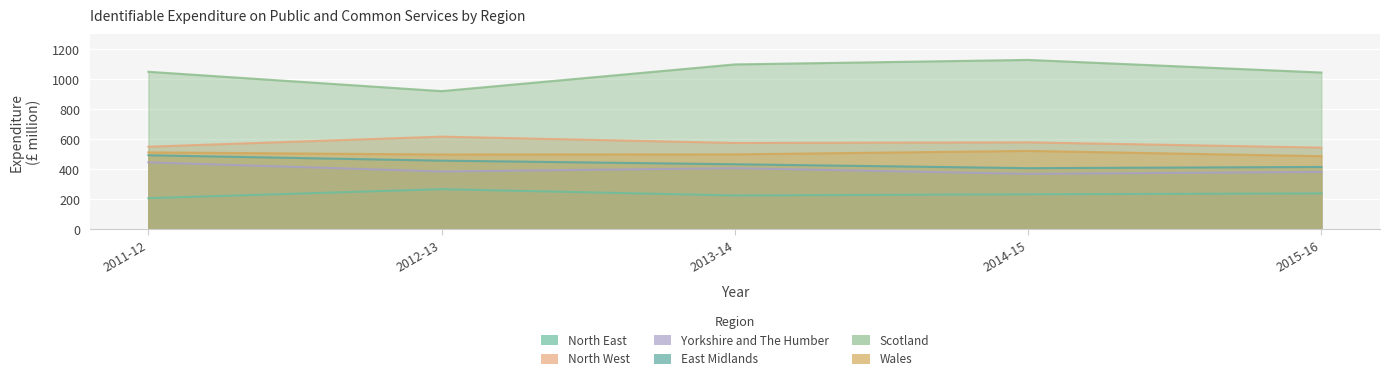

At which label does Wales first exceed 500?

2011-12